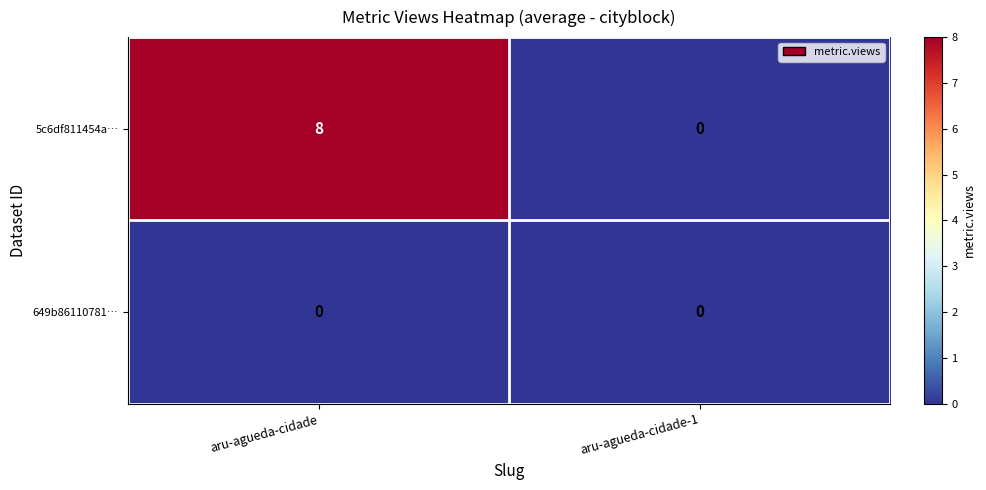

Which series has the largest total across all categories?

5c6df811454a…